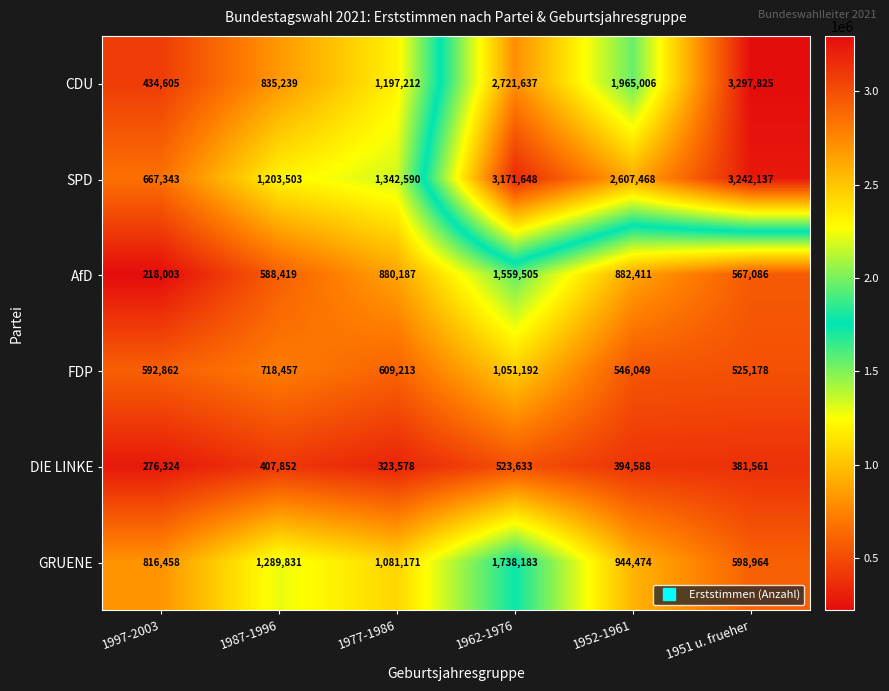

List the series in order of their peak value, lowest first.

DIE LINKE, FDP, AfD, GRUENE, SPD, CDU